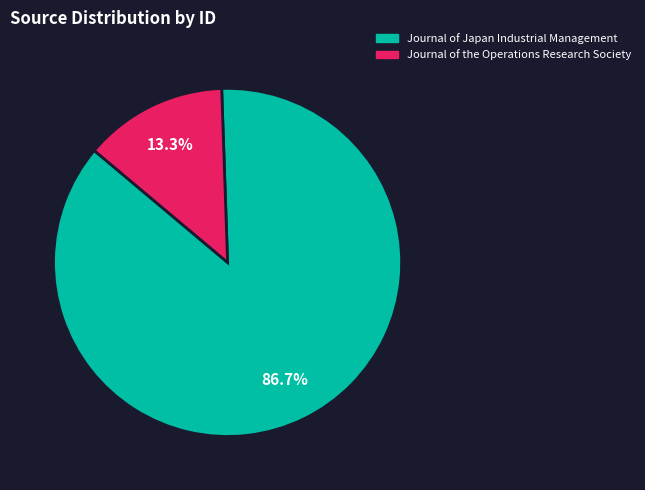

How many slices are in this pie chart?

2